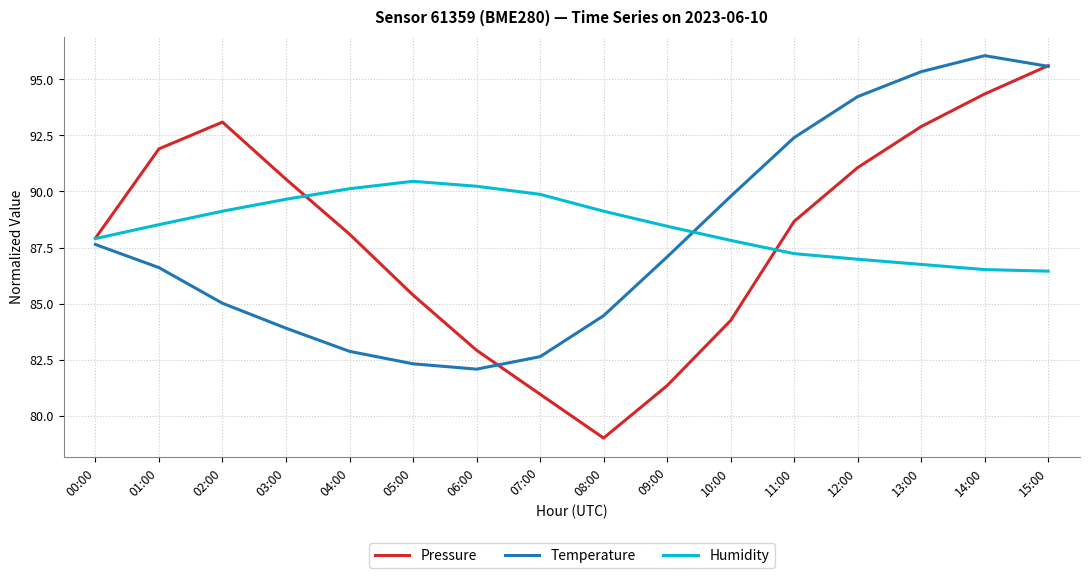

What is the spread (max minus min) of values at 06:00?

8.1